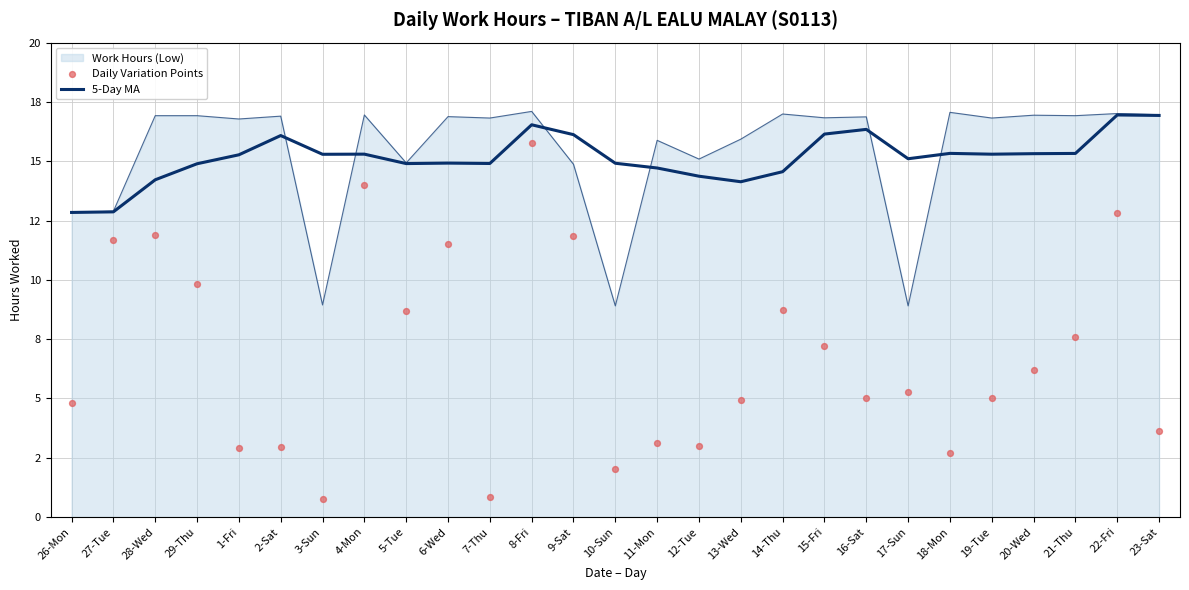

At which category is the sum across all series the highest?

8-Fri